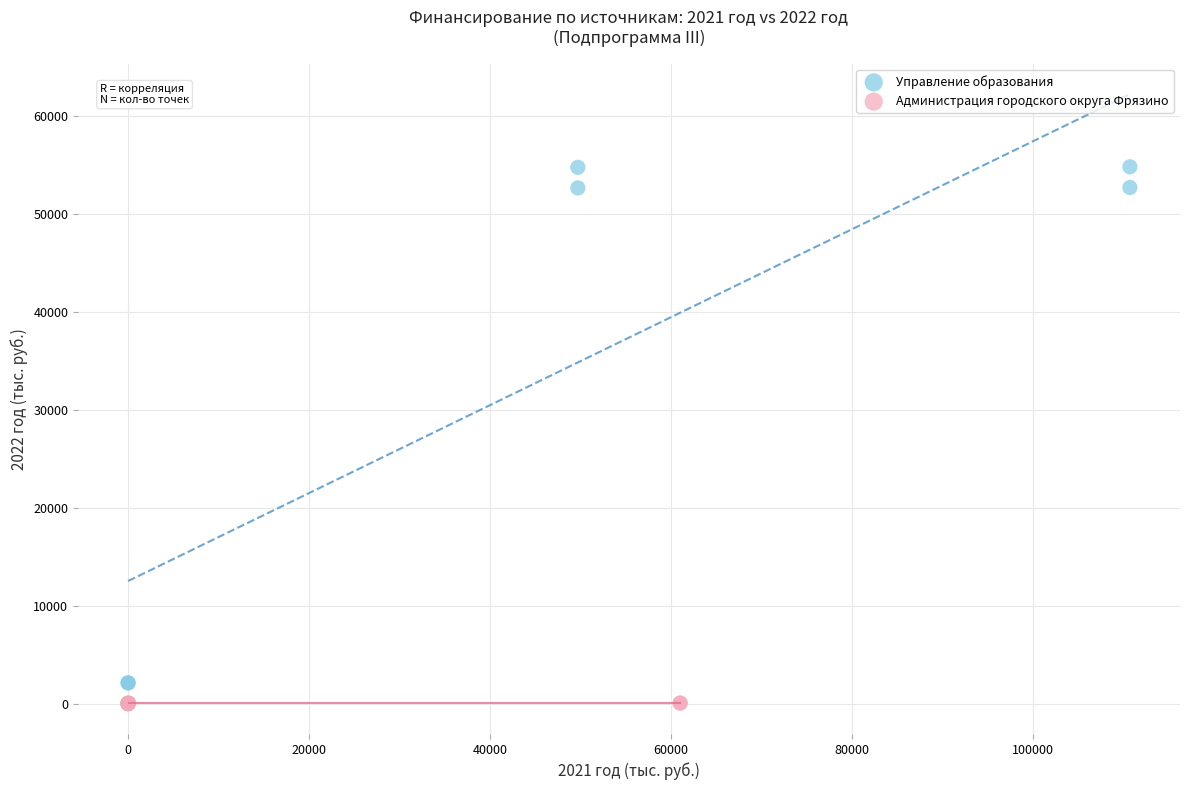

Which series contains the highest Y value?

Управление образования